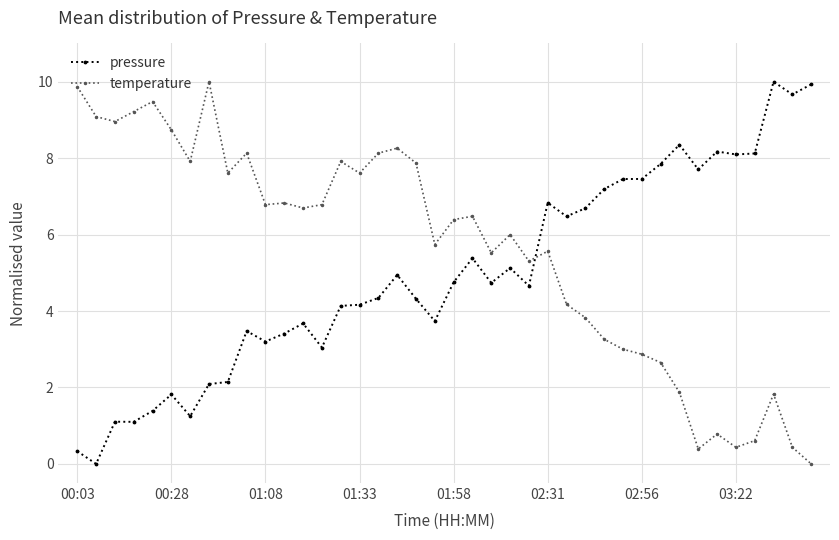

Rank the series by their average value, from highest to lowest.

temperature, pressure